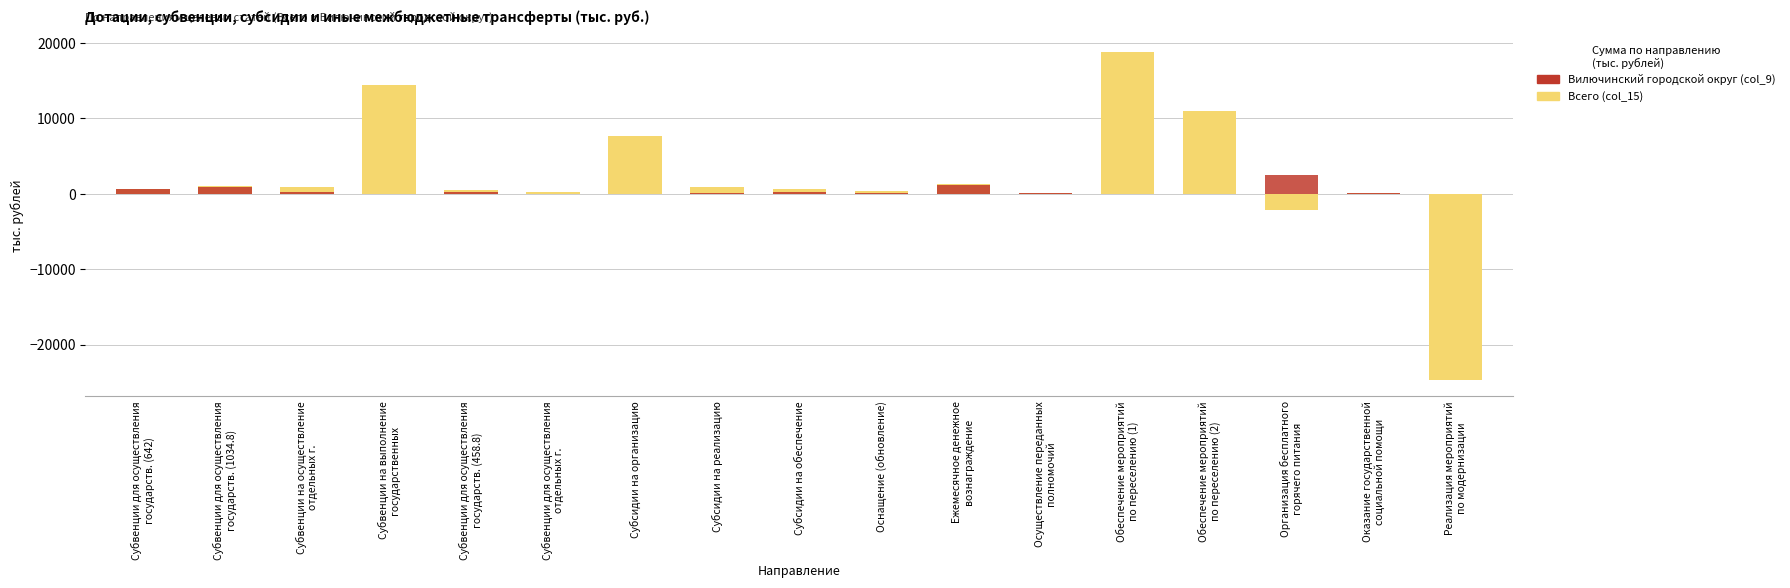

At which label does Вилючинский городской округ (col_9) first exceed 150?

Субвенции для осуществления
государств. (642)